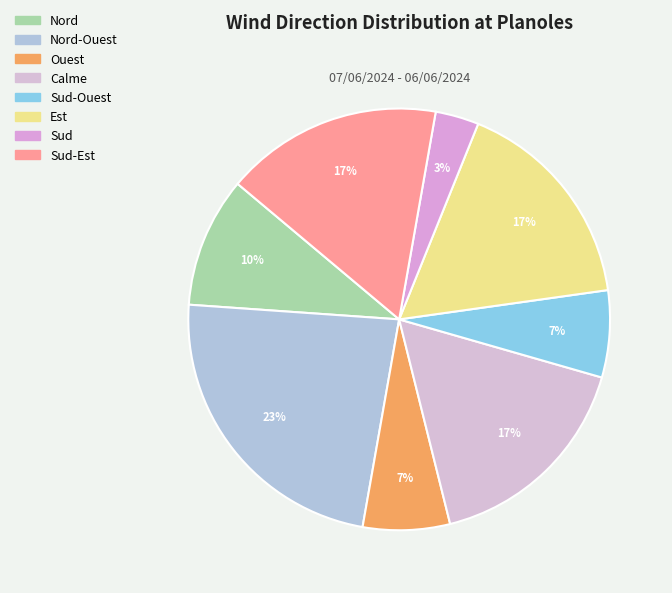

How many slices are in this pie chart?

8